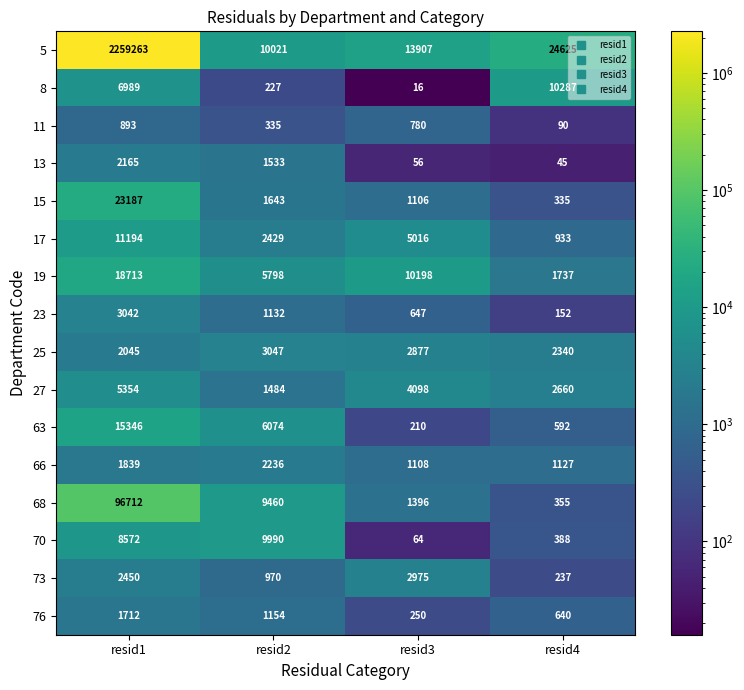

List the labels in order of 70 value, smallest first.

resid3, resid4, resid1, resid2